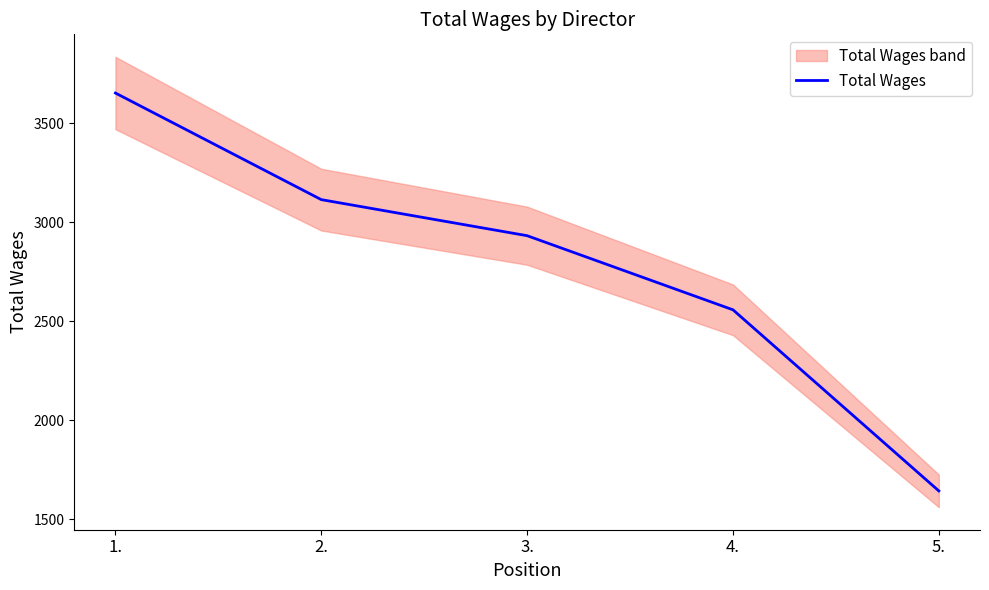

True or false: the data shows 6497 at 1..

False